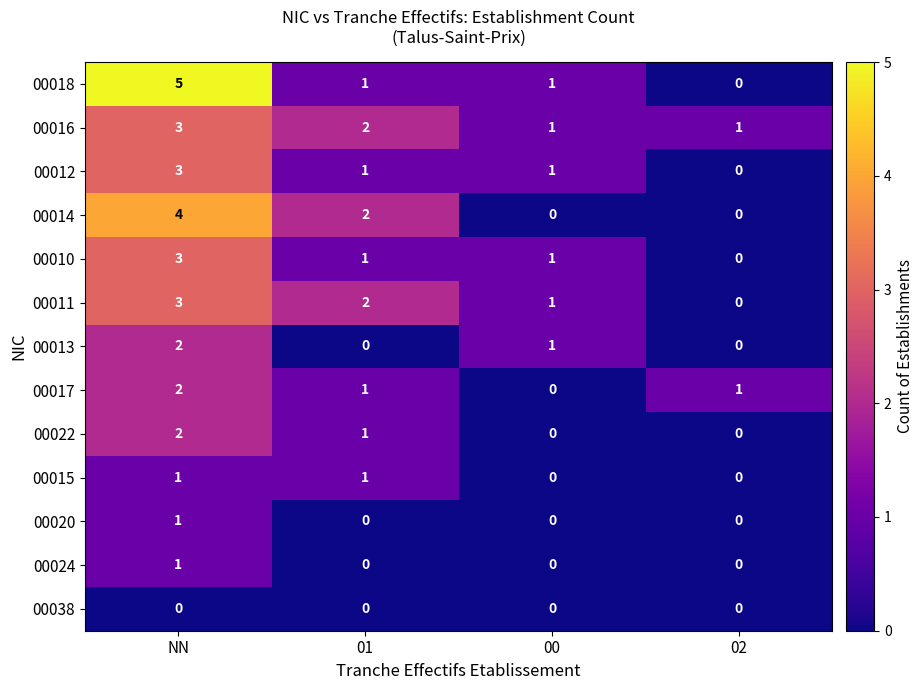

How many 00020 values are between 0 and 1?

4